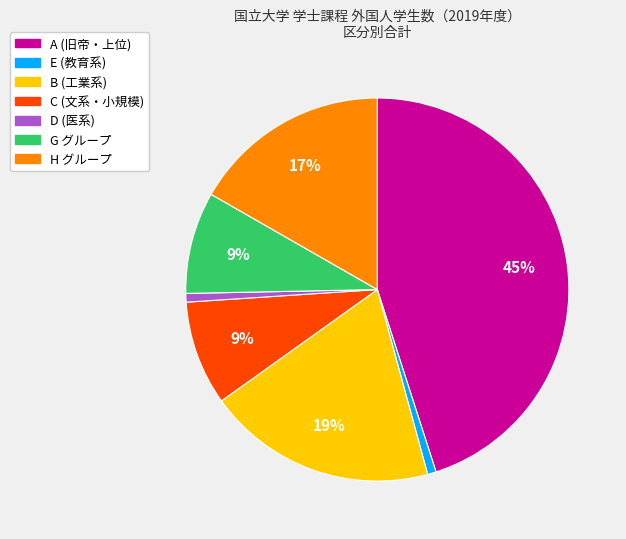

To the nearest percent, what is the average slice percentage?

14%